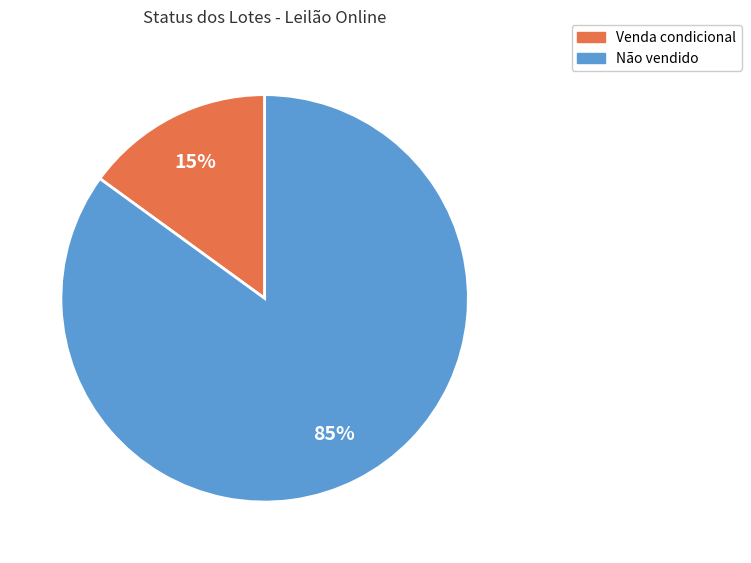

To the nearest percent, what is the difference between the Venda condicional and Não vendido slice percentages?

70%